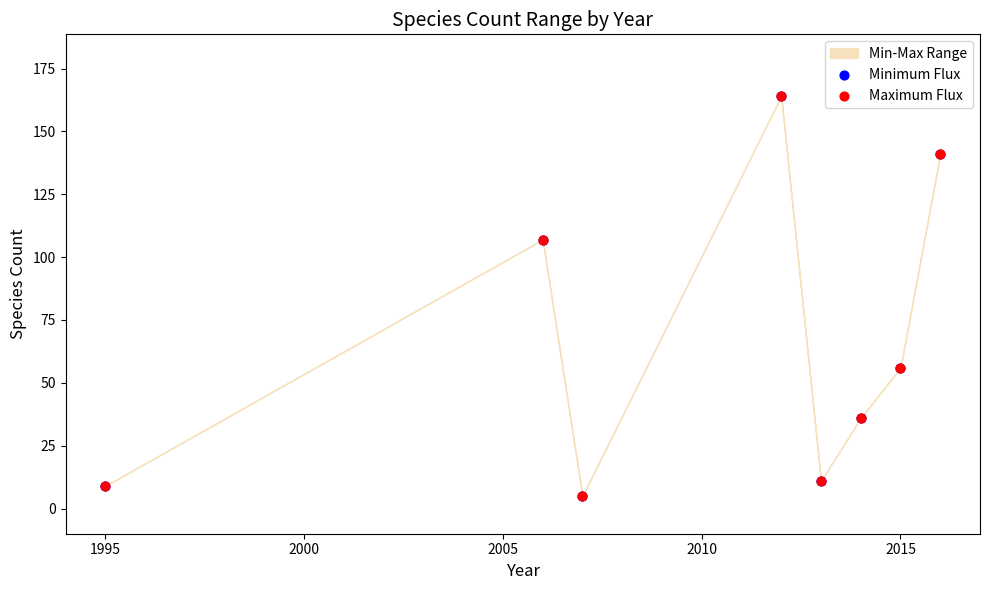

Which series contains the lowest Y value?

Minimum Flux